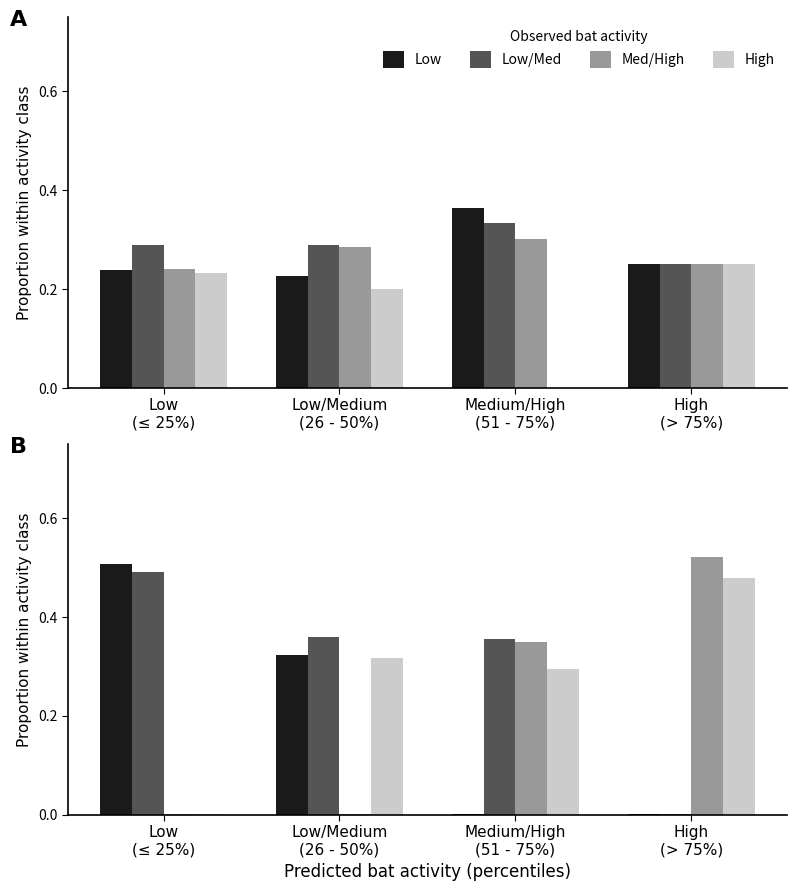

What is the sum of all Low/Med values?

1.2